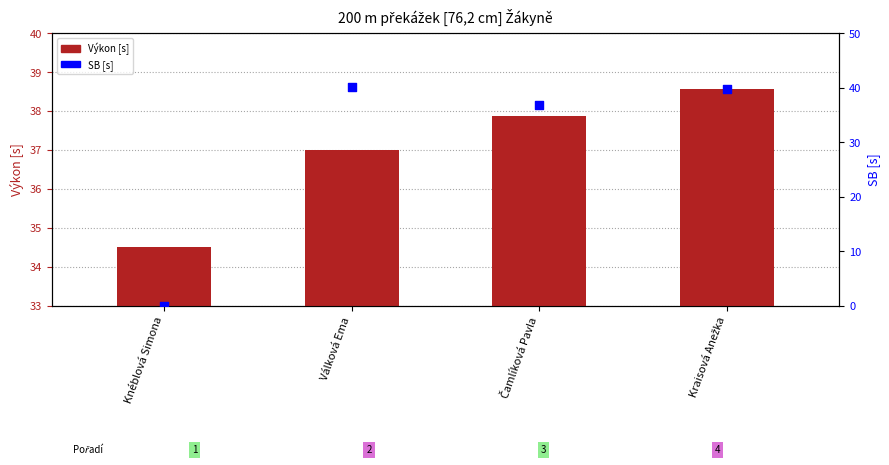

Which series has the largest total across all categories?

Výkon